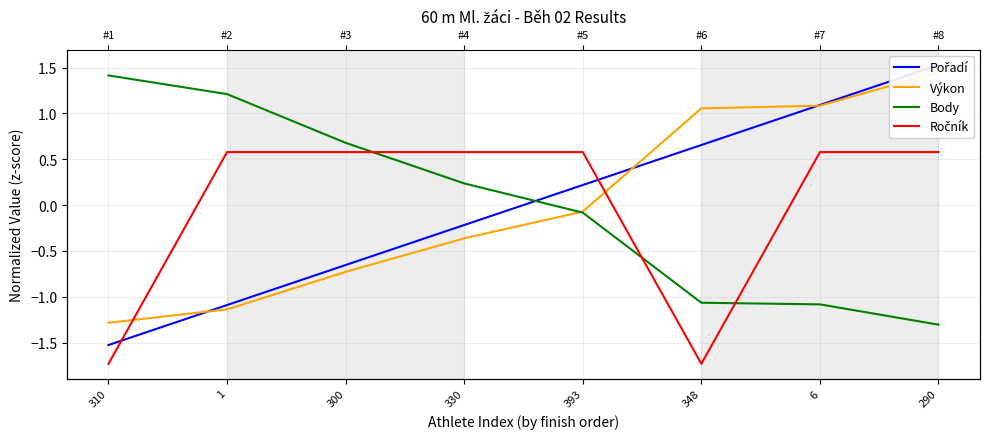

What is the value of the Výkon point at the 5th from the left?

-0.1